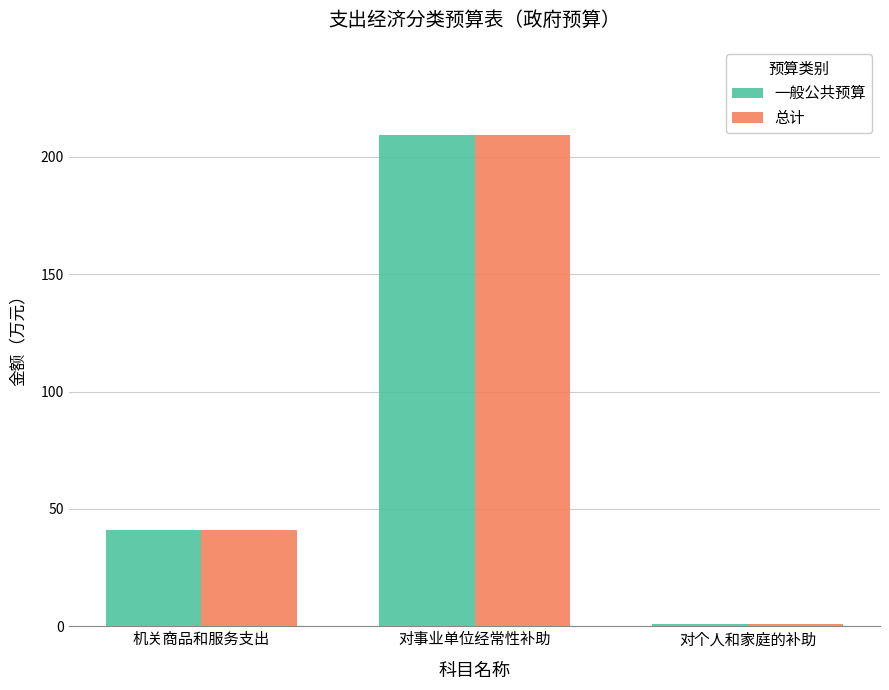

What is the difference between the maximum and minimum values in the 一般公共预算 series?

208.4